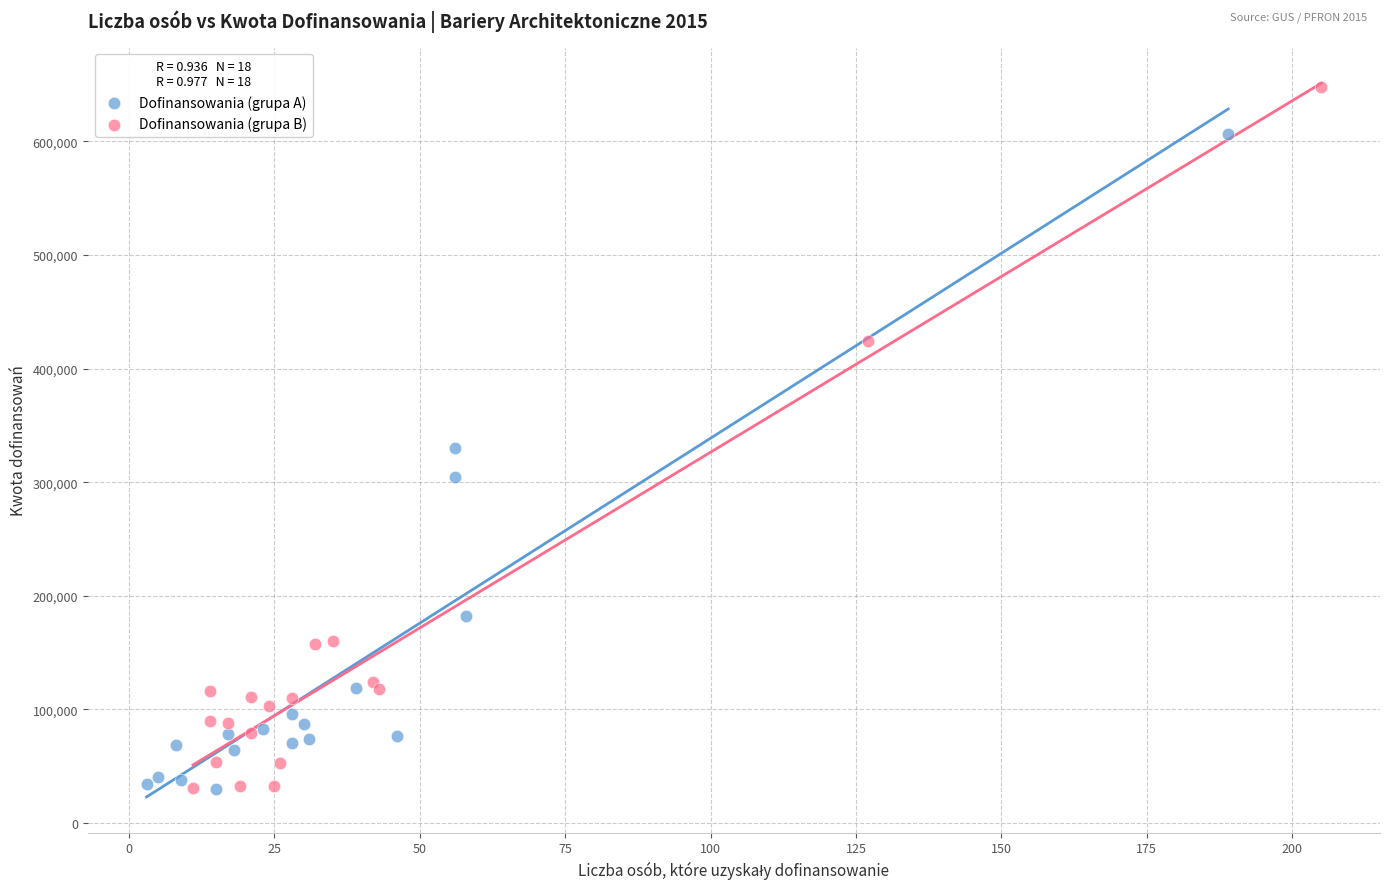

Which series contains the highest Y value?

Dofinansowania (grupa B)